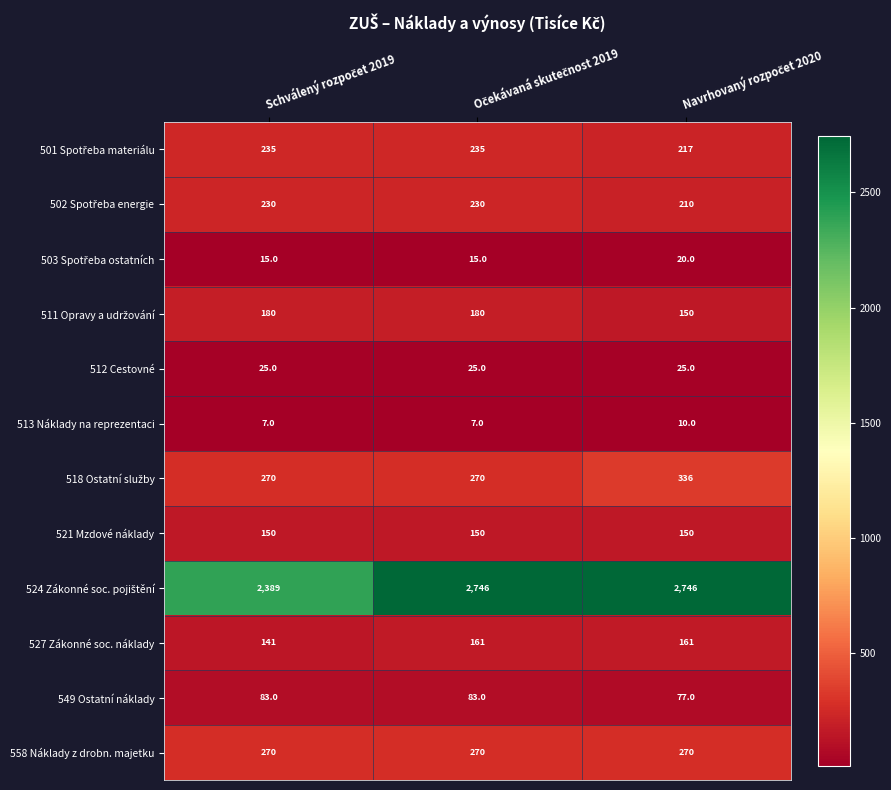

What is the sum of all 512 Cestovné values?

75